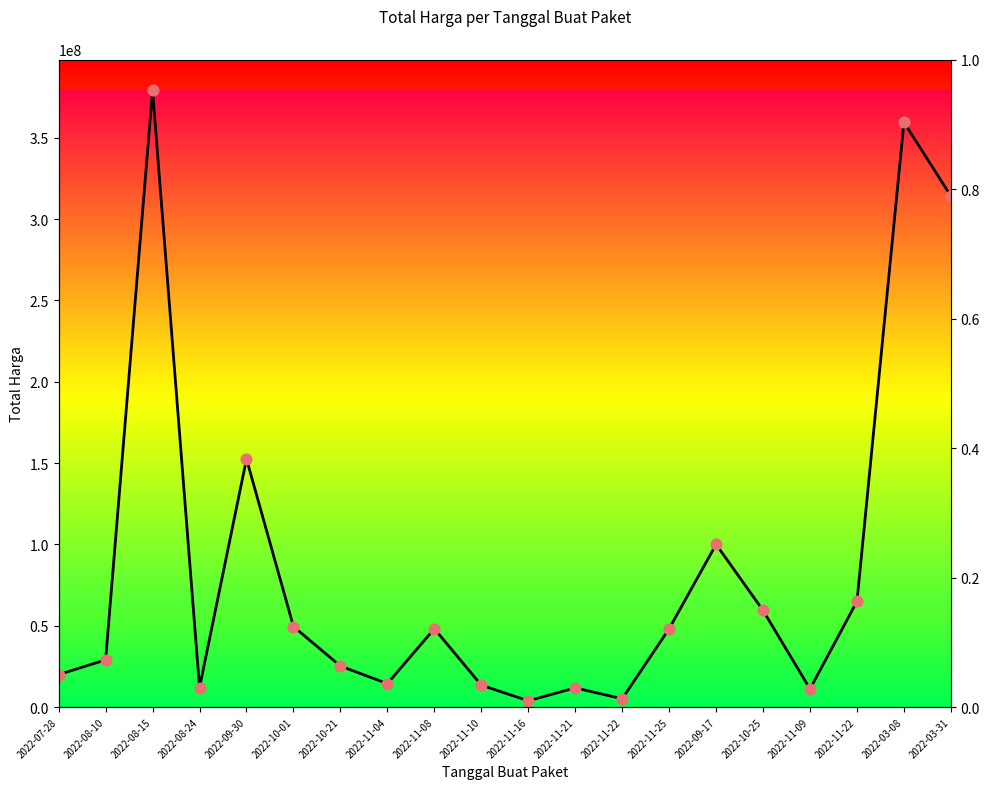

Which series has the largest Y range (max minus min)?

Total Harga